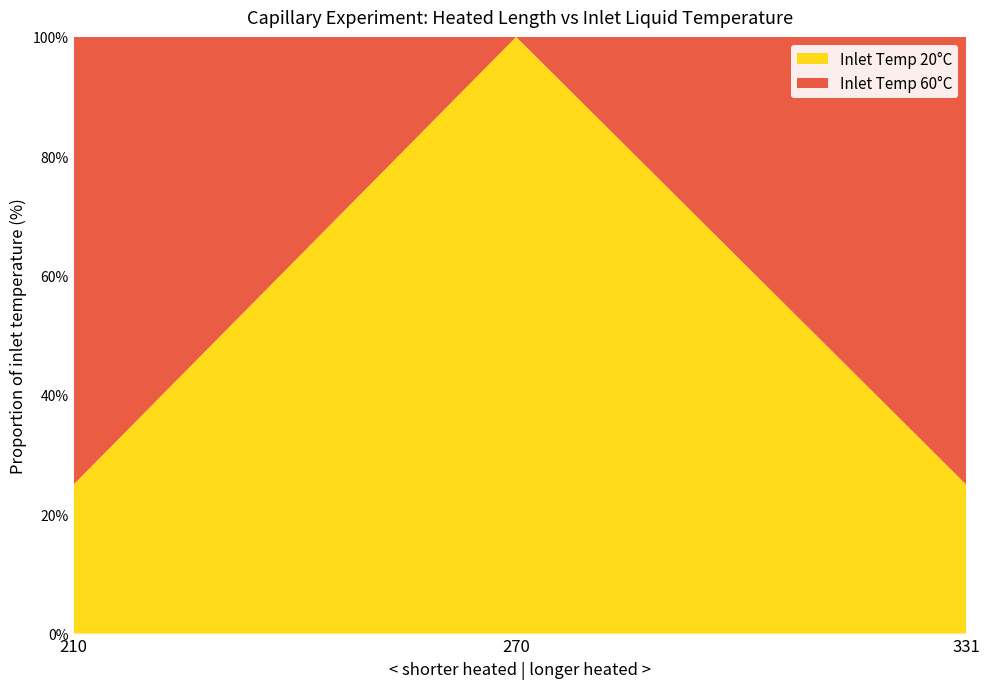

Reading right to left, transcribe the values for Inlet Temp 20°C.

25	100	25